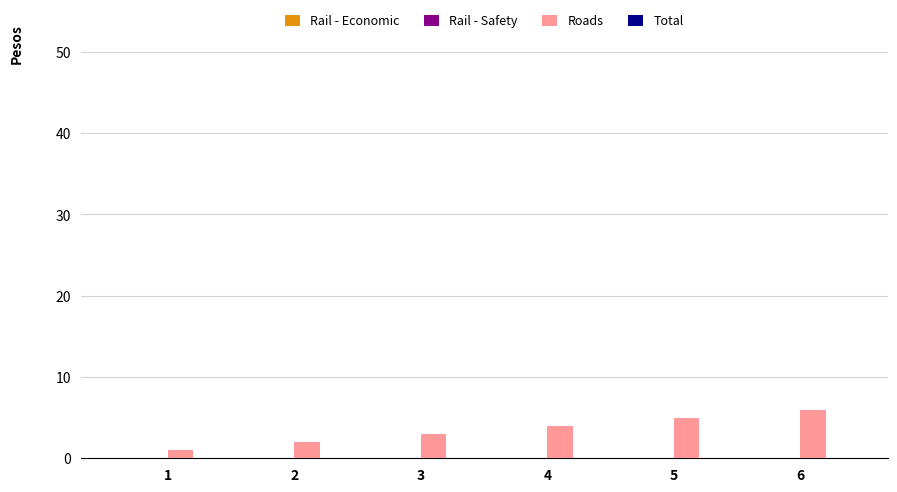

Are the bars horizontal?

No